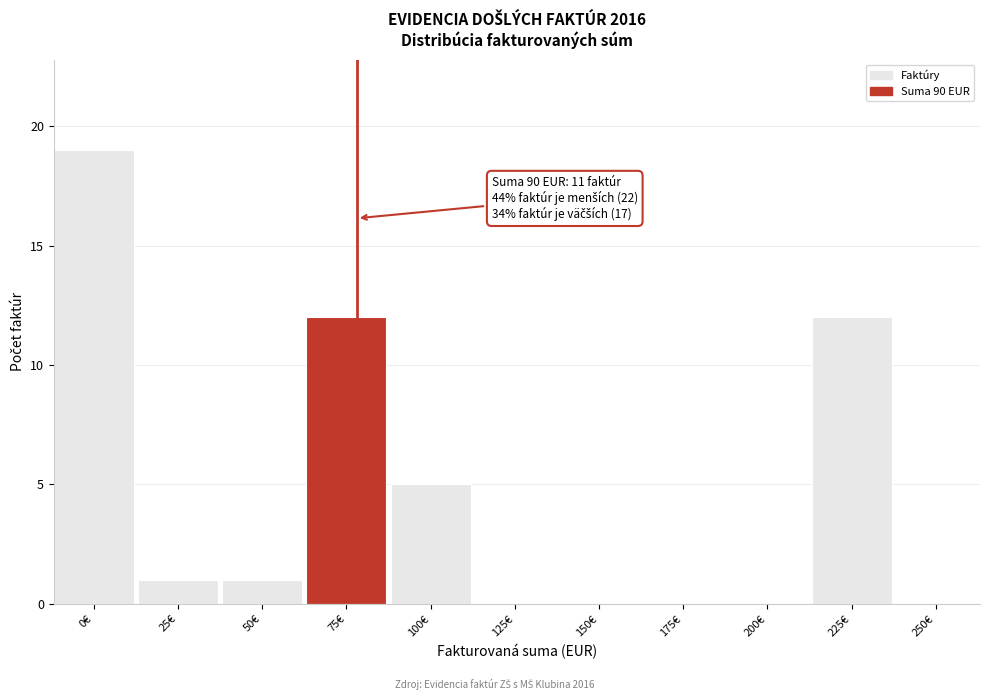

Reading left to right, what are all the values shown in this chart?

0€=19	25€=1	50€=1	75€=12	100€=5	125€=0	150€=0	175€=0	200€=0	225€=12	250€=0